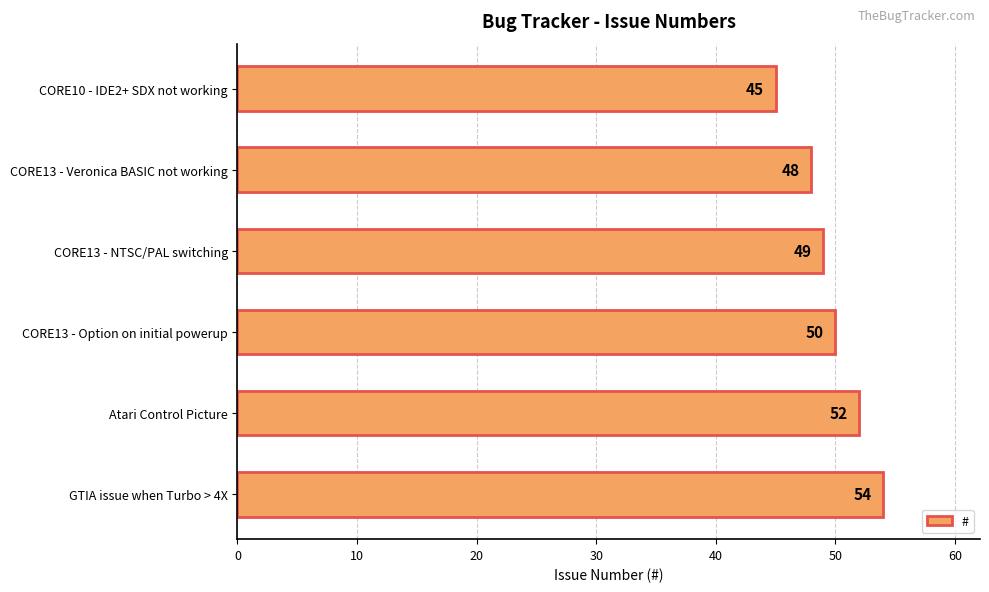

Which category has the highest value across all series?

GTIA issue when Turbo > 4X